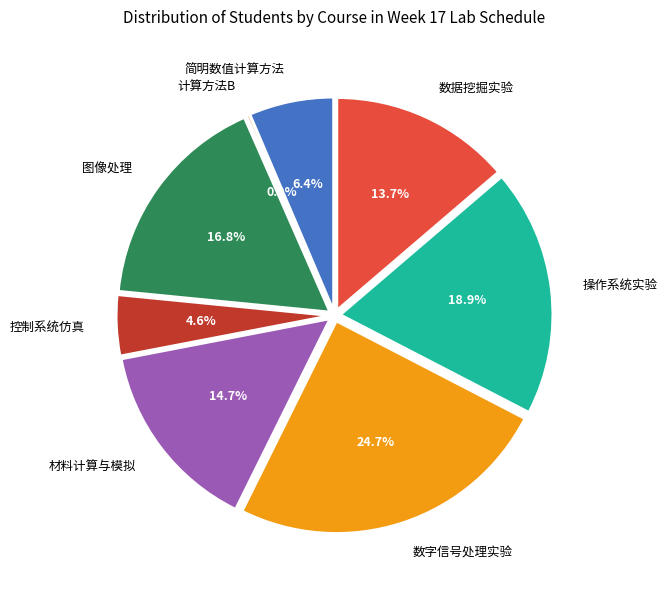

Which category has the smallest portion of the pie?

计算方法B